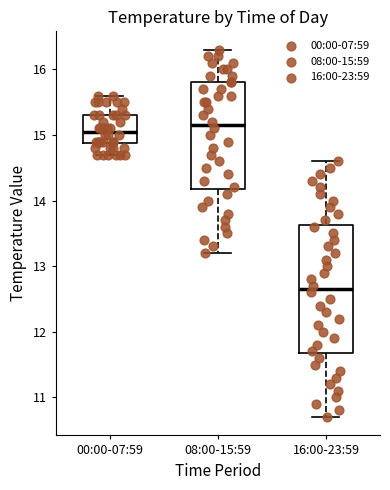

Where does the upper whisker of the box for 08:00-15:59 end on the y-axis? The values are not printed on the chart, so give them approximately, as read against the axis.

16.3